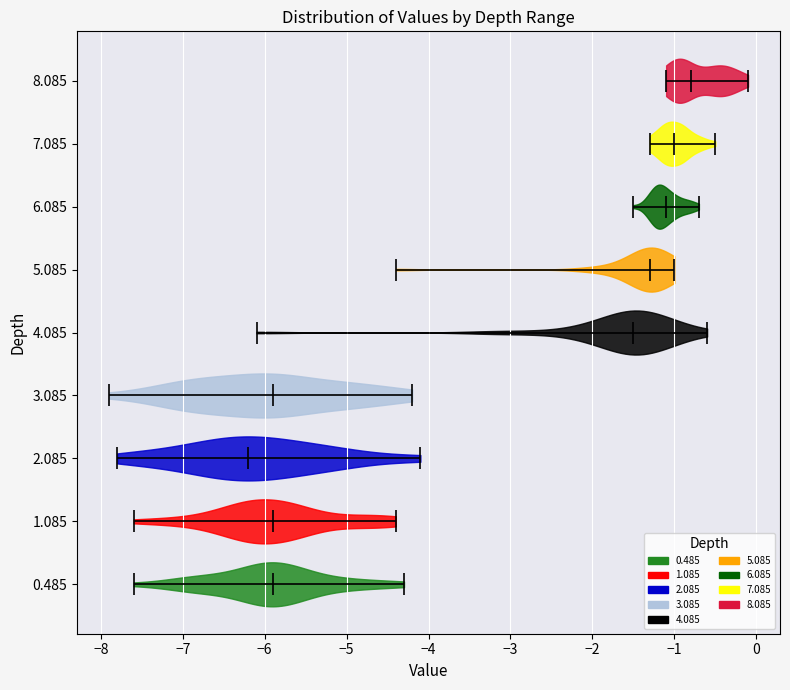

Reading bottom to top, read every violin against the x-axis: where its median line is, and the lowest and highest points it reaches. The values are not printed on the chart, so give them approximately, as read against the axis.

0.485: median line -5.9, lowest point -7.6, highest point -4.3
1.085: median line -5.9, lowest point -7.6, highest point -4.4
2.085: median line -6.2, lowest point -7.8, highest point -4.1
3.085: median line -5.9, lowest point -7.9, highest point -4.2
4.085: median line -1.5, lowest point -6.1, highest point -0.6
5.085: median line -1.3, lowest point -4.4, highest point -1.0
6.085: median line -1.1, lowest point -1.5, highest point -0.7
7.085: median line -1.0, lowest point -1.3, highest point -0.5
8.085: median line -0.8, lowest point -1.1, highest point -0.1